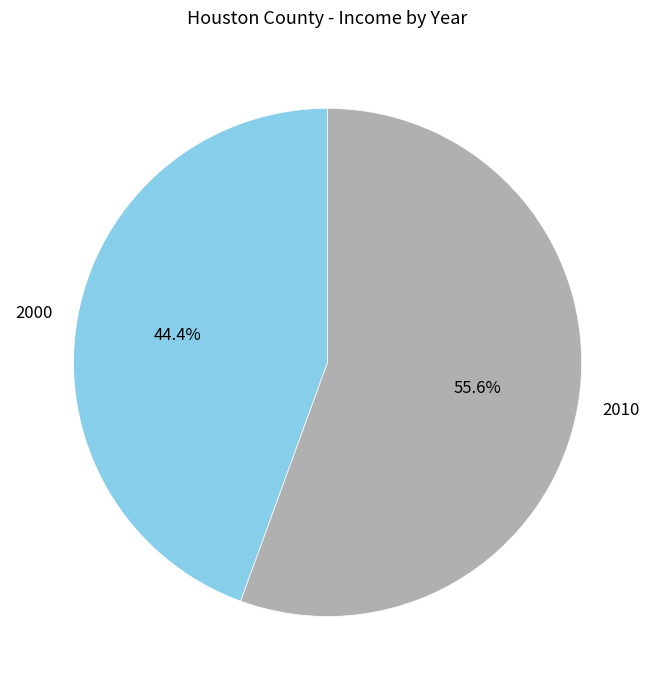

Is the sum of 2000 and 2010 greater than half?

Yes